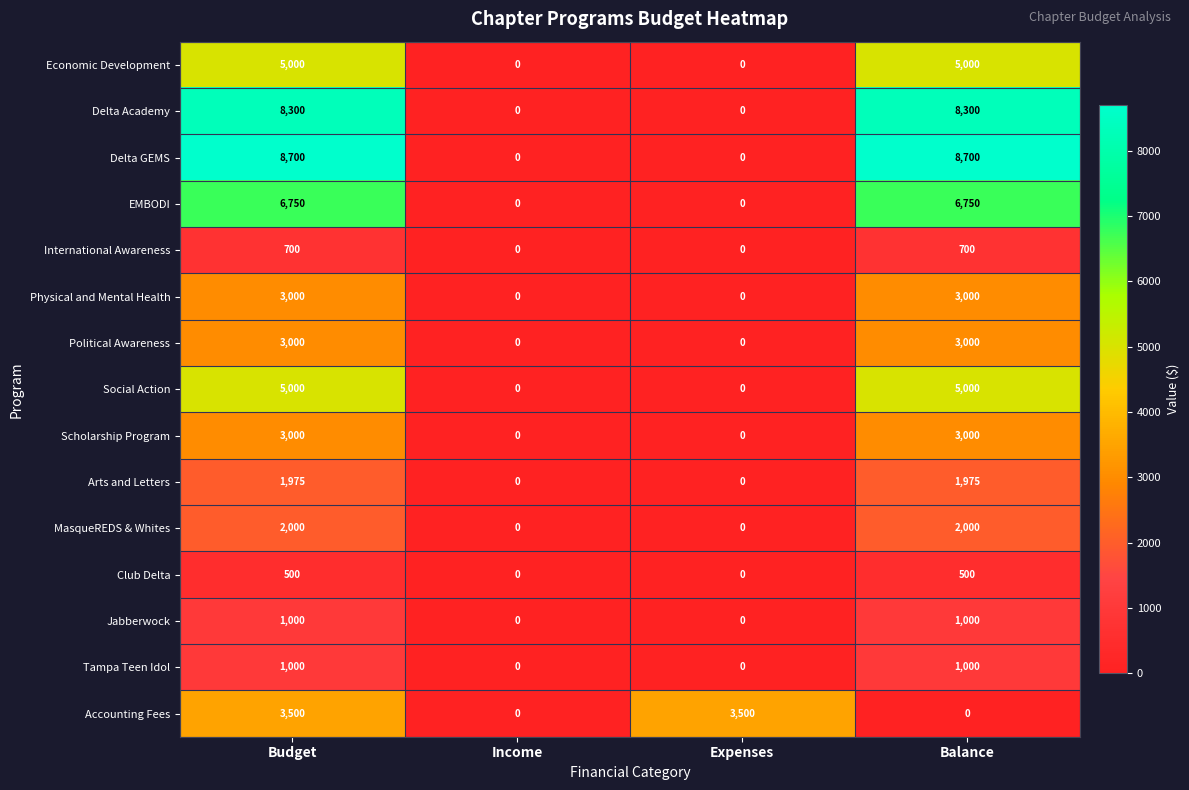

What is the sum of the Physical and Mental Health values at Income and Budget?

3000